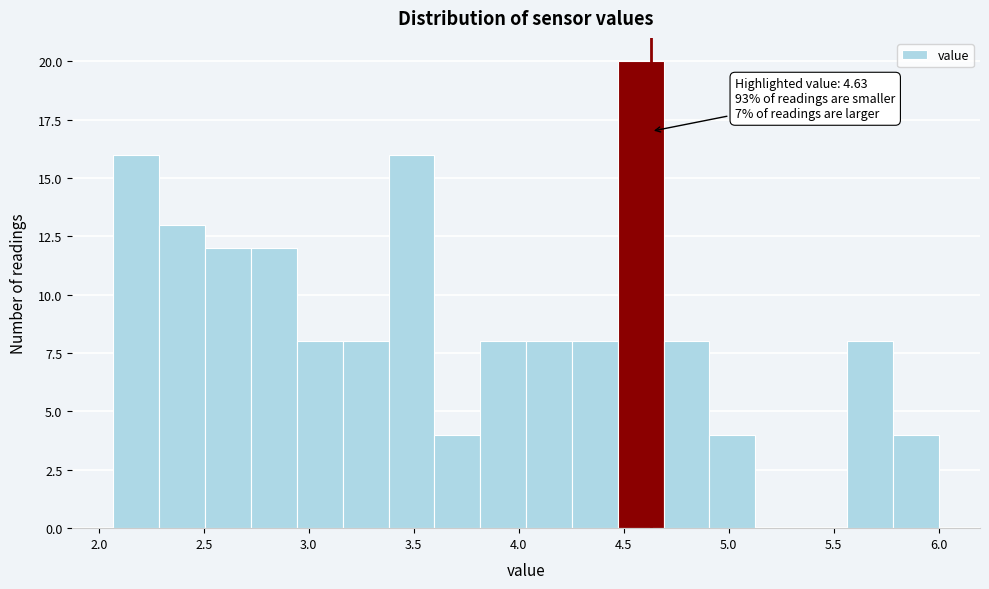

Which range on the x-axis has the tallest bar?

4.45 to 4.70